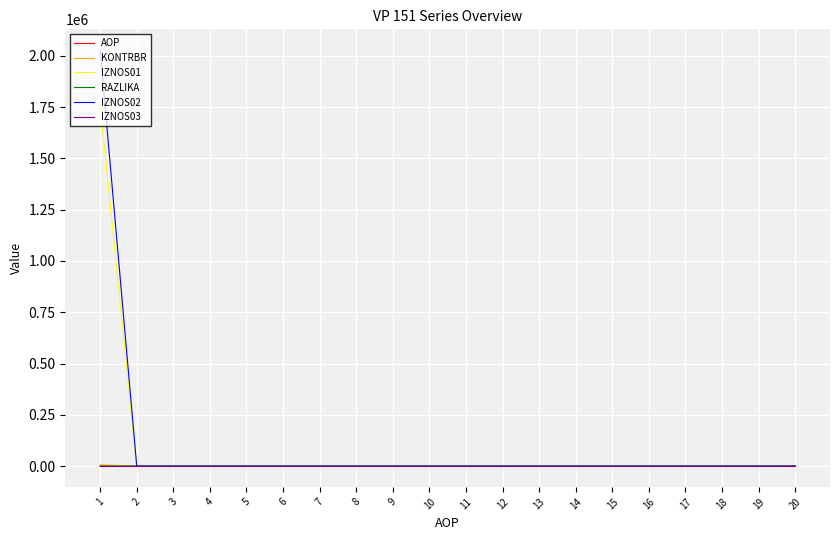

Is it true that RAZLIKA equals 0.0 at 12?

True